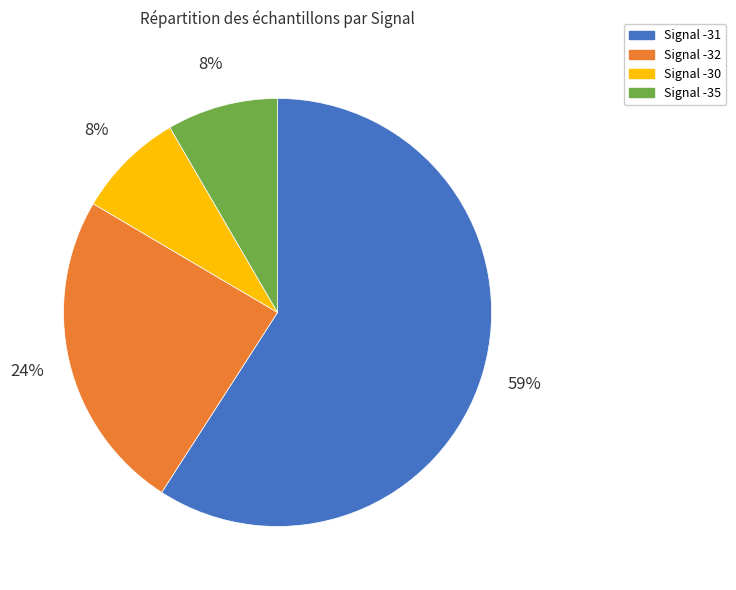

Is there a majority slice in this chart?

Yes